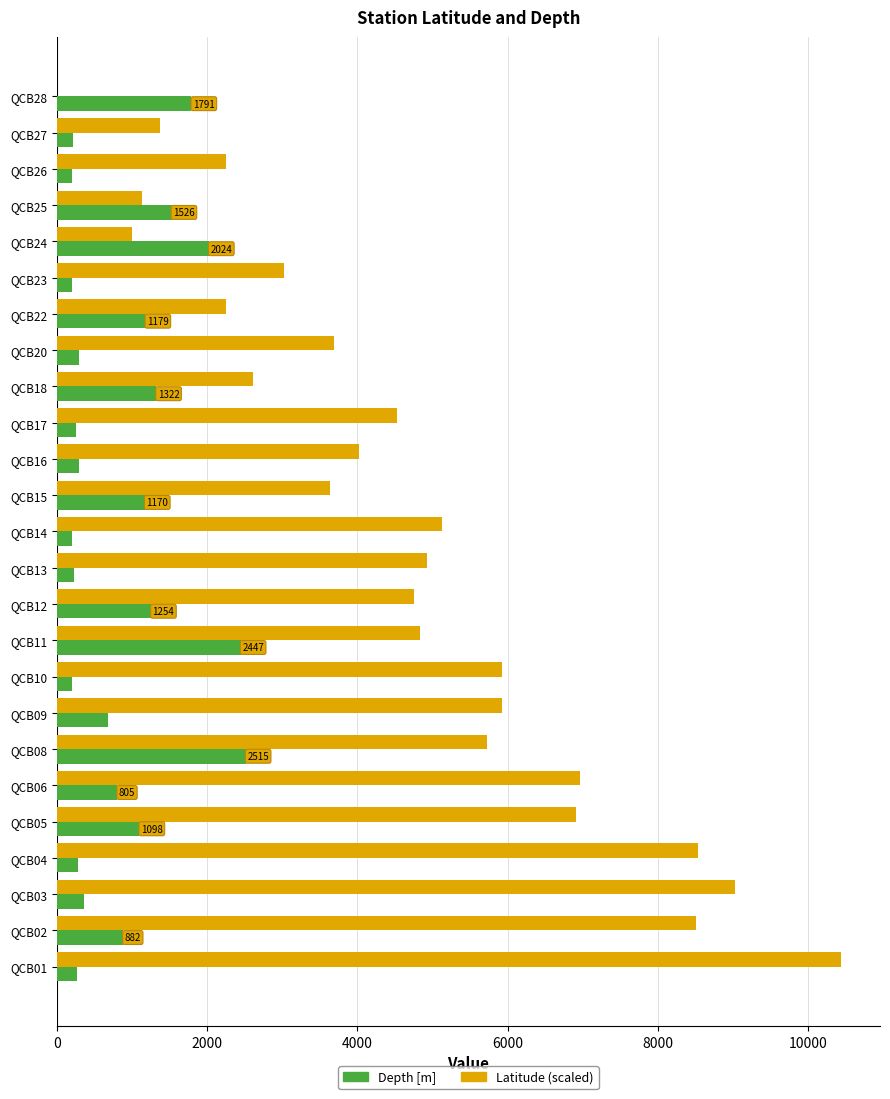

What is the sum of the Depth [m] values at QCB17 and QCB24?

2278.0